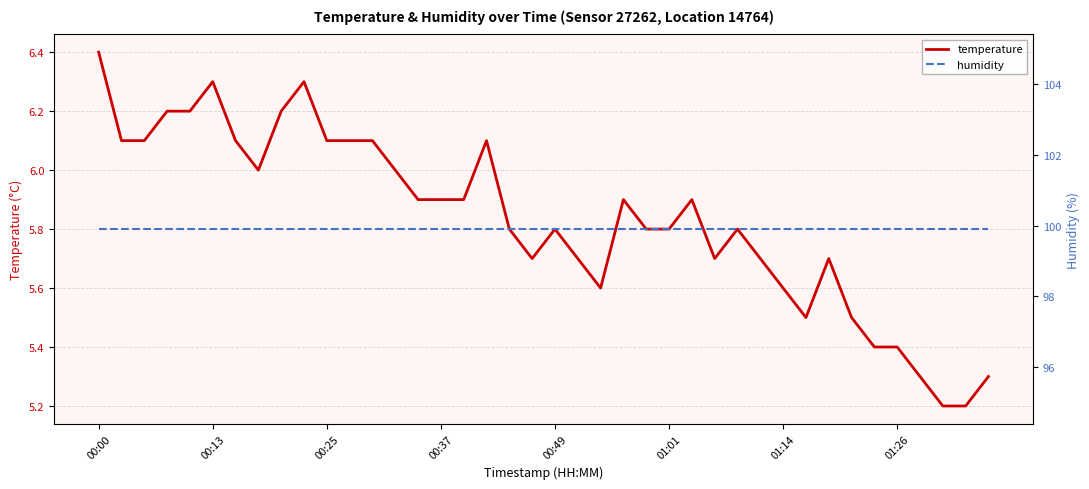

At how many categories does at least one series exceed 12?

40